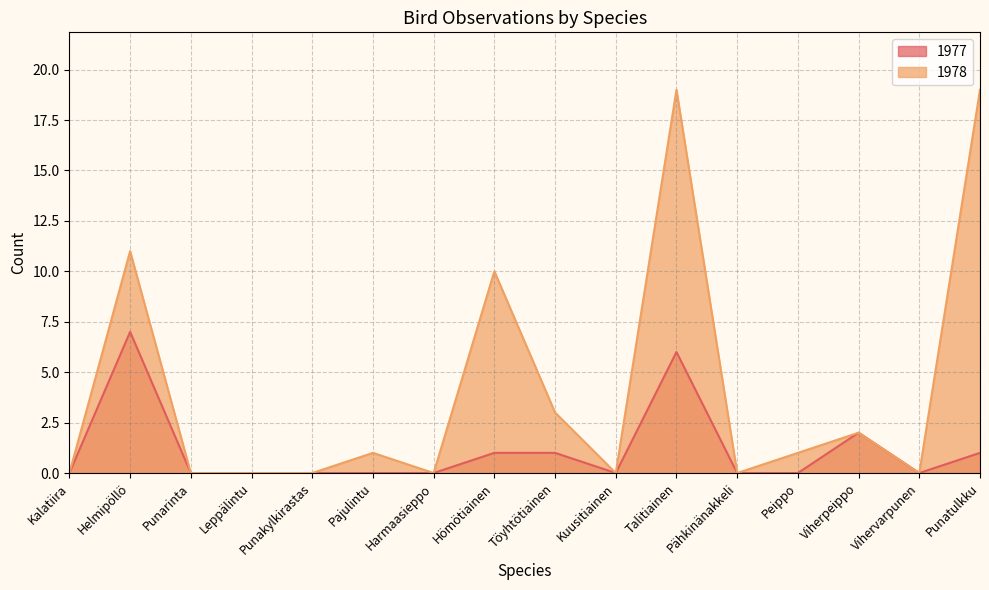

Reading left to right, transcribe all the data shown in this chart.

1977: 0	7	0	0	0	0	0	1	1	0	6	0	0	2	0	1
1978: 0	11	0	0	0	1	0	10	3	0	19	0	1	2	0	19